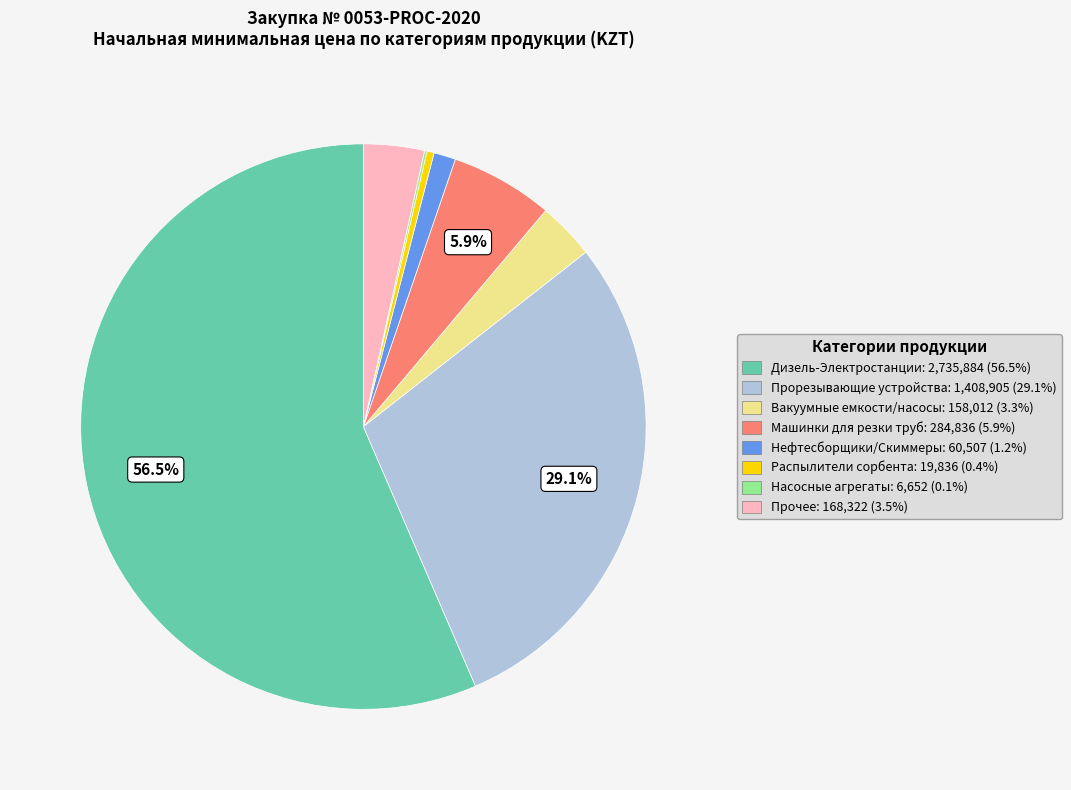

Is there any slice that represents more than half of the pie?

Yes